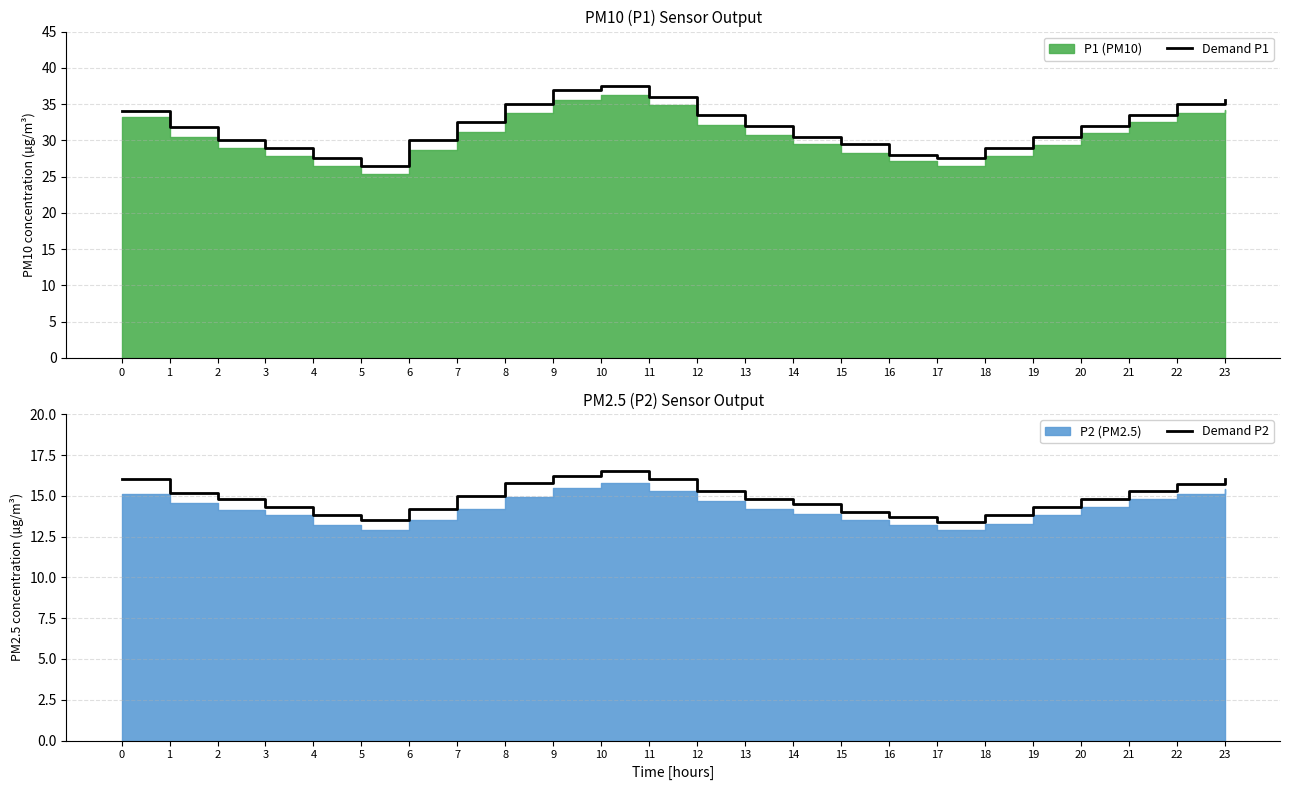

Rank the categories by Demand P1 value from highest to lowest.

10, 9, 11, 23, 8, 22, 0, 12, 21, 7, 13, 20, 1, 14, 19, 2, 6, 15, 3, 18, 16, 4, 17, 5